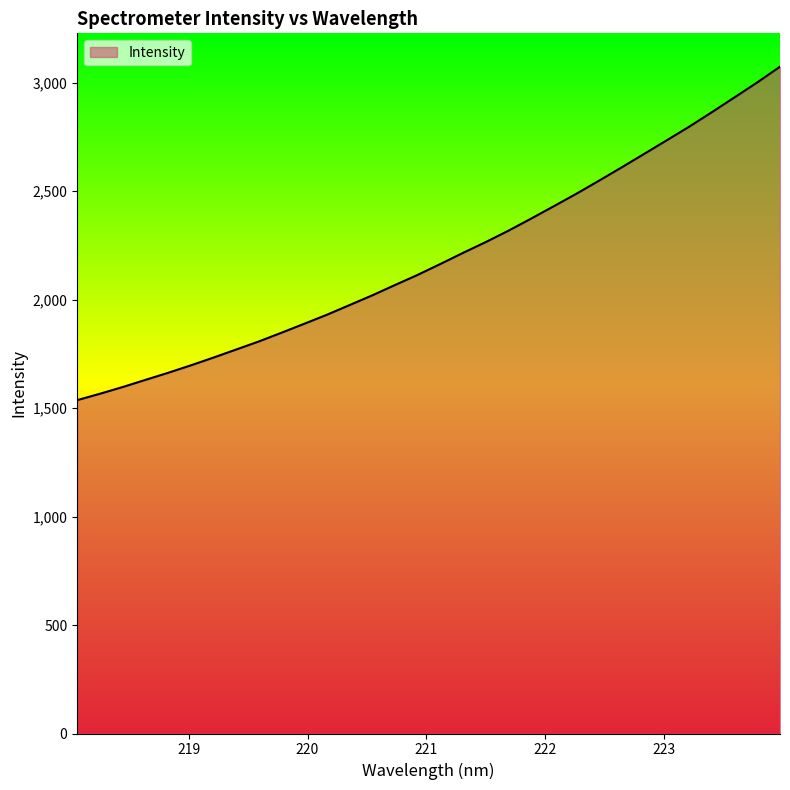

What is the minimum value shown in the chart?

1536.3